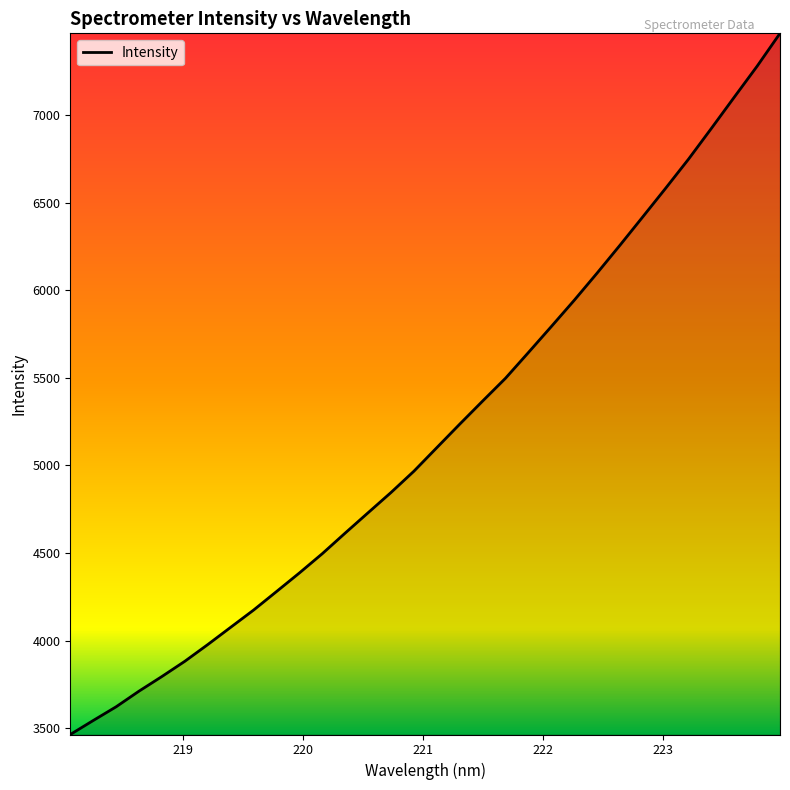

What is the sum of all values?

166029.1